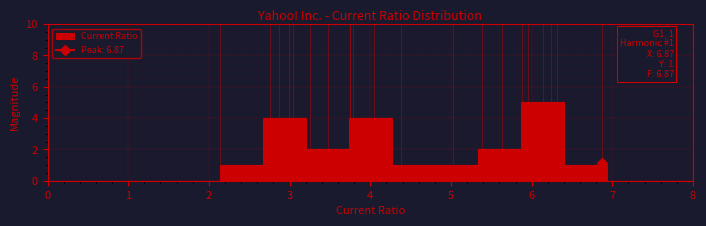

Which range on the x-axis has the tallest bar?

5.9 to 6.4